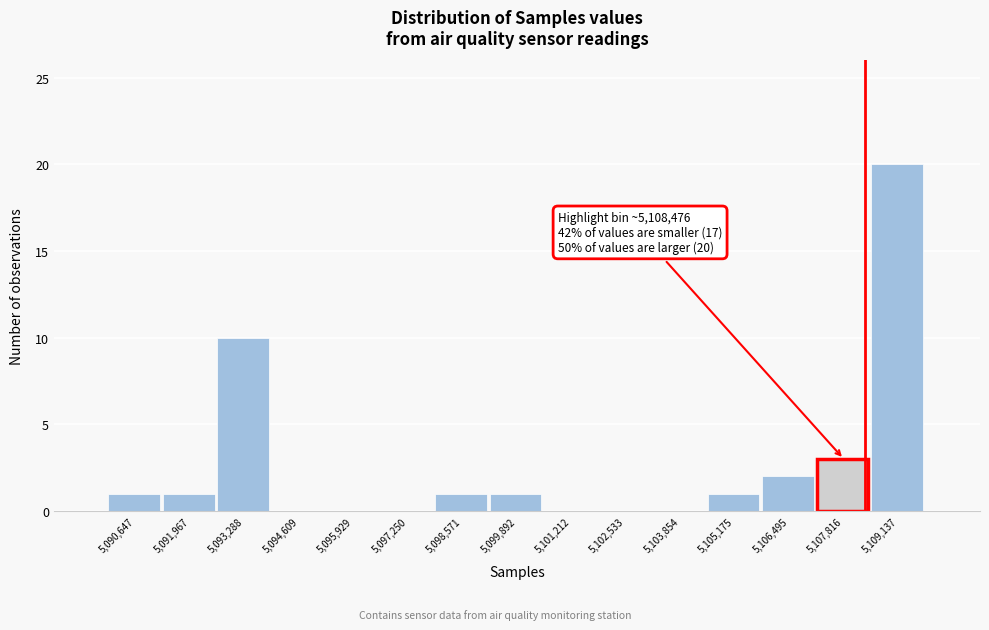

Reading right to left, list all the values displayed in this chart.

5,109,137=20	5,107,816=3	5,106,495=2	5,105,175=1	5,103,854=0	5,102,533=0	5,101,212=0	5,099,892=1	5,098,571=1	5,097,250=0	5,095,929=0	5,094,609=0	5,093,288=10	5,091,967=1	5,090,647=1